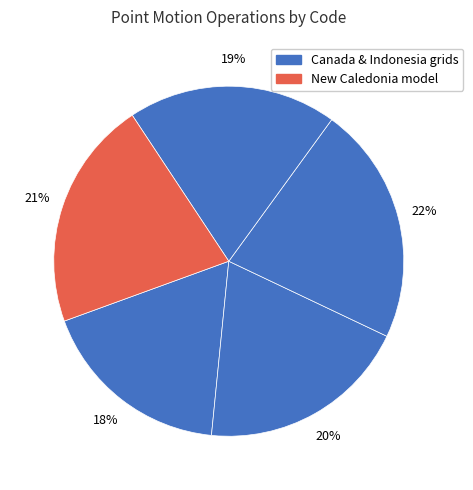

Is there any slice that represents more than half of the pie?

No